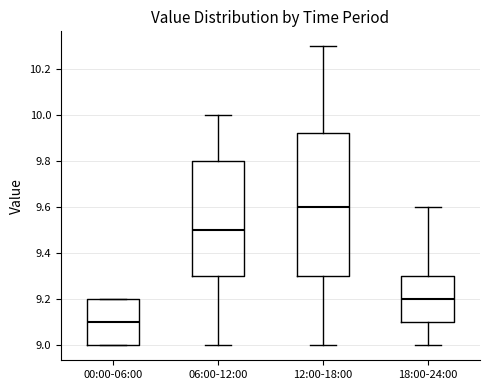

Reading left to right, transcribe this box plot: for each box, give where its median line is, the range the box spans, and where its two whiskers end, as read against the y-axis. The values are not printed on the chart, so give them approximately, as read against the axis.

00:00-06:00: median 9.10, box 9.00 to 9.20, whiskers 9.00 to 9.20
06:00-12:00: median 9.50, box 9.30 to 9.80, whiskers 9.00 to 10.00
12:00-18:00: median 9.60, box 9.30 to 9.92, whiskers 9.00 to 10.30
18:00-24:00: median 9.20, box 9.10 to 9.30, whiskers 9.00 to 9.60